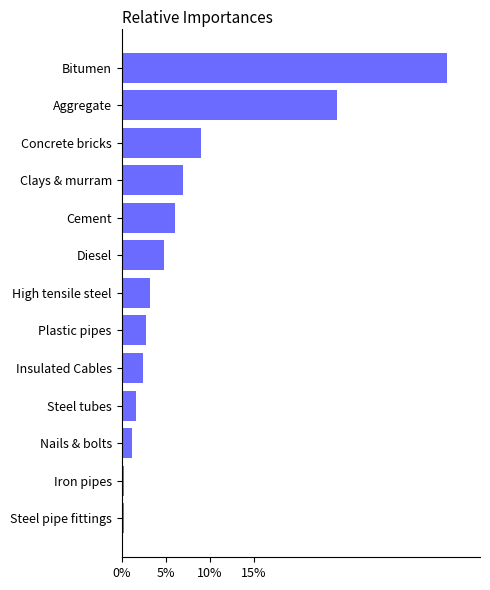

At which category does the chart reach its peak across all series?

Bitumen